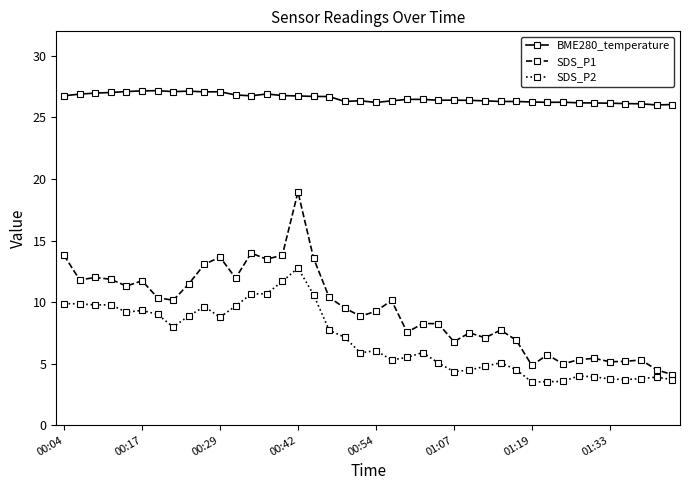

Rank the series by their maximum value, from lowest to highest.

SDS_P2, SDS_P1, BME280_temperature